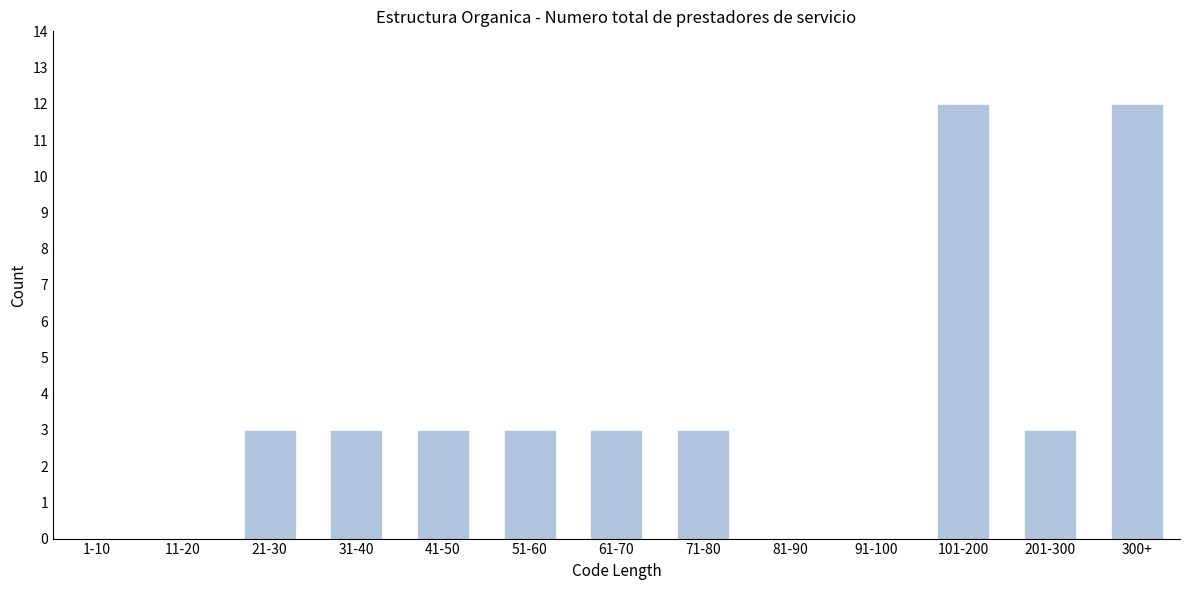

Reading left to right, transcribe all the data shown in this chart.

1-10=0	11-20=0	21-30=3	31-40=3	41-50=3	51-60=3	61-70=3	71-80=3	81-90=0	91-100=0	101-200=12	201-300=3	300+=12